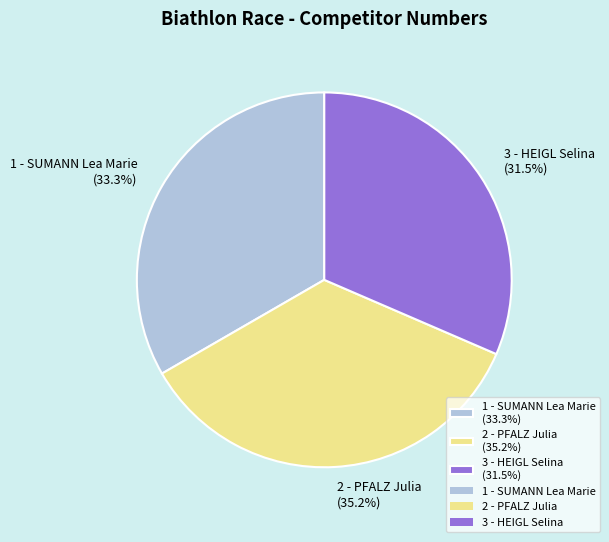

How many slices are in this pie chart?

3